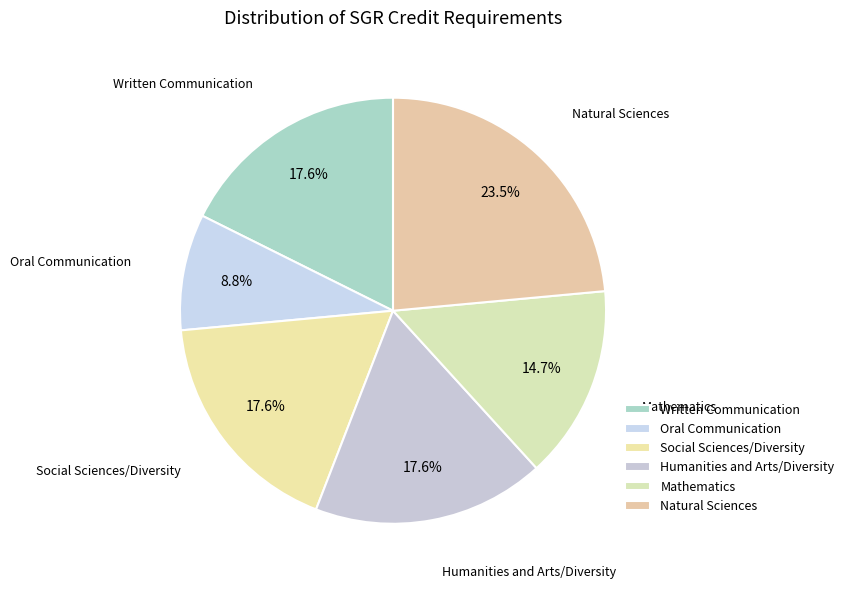

To the nearest percent, what is the average slice percentage?

17%